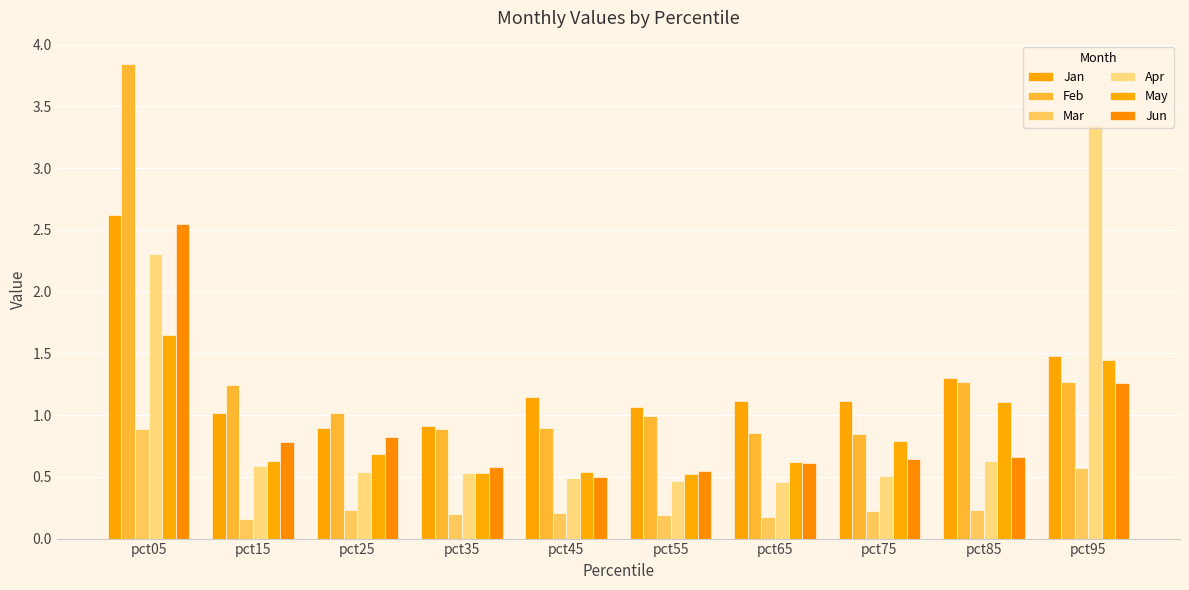

Which series has the largest total across all categories?

Feb